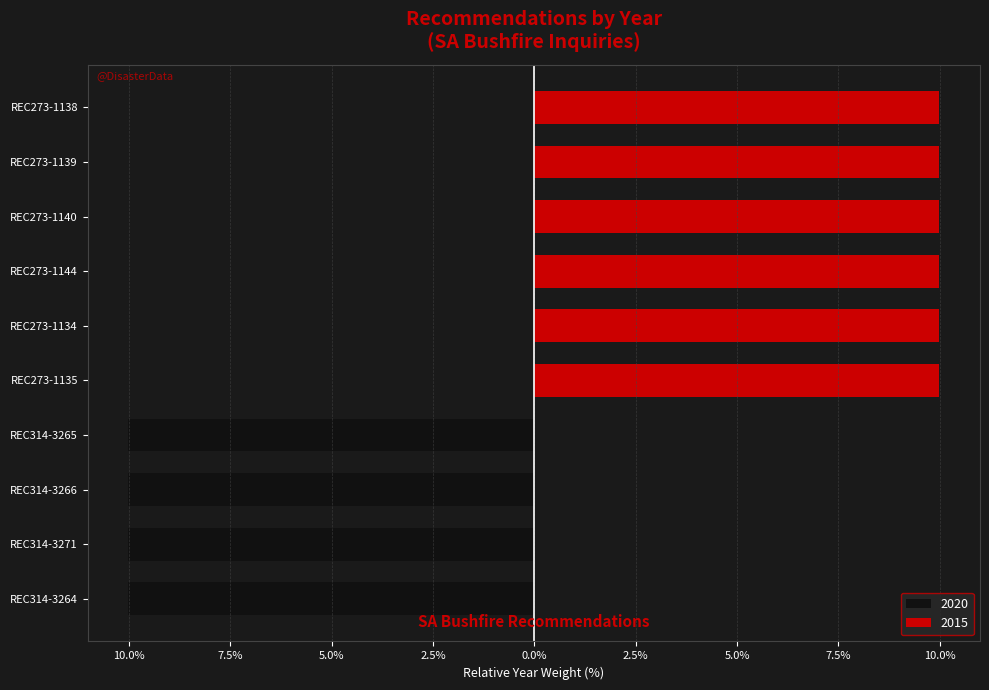

What is the label of the 2nd bar from the left?

REC314-3271